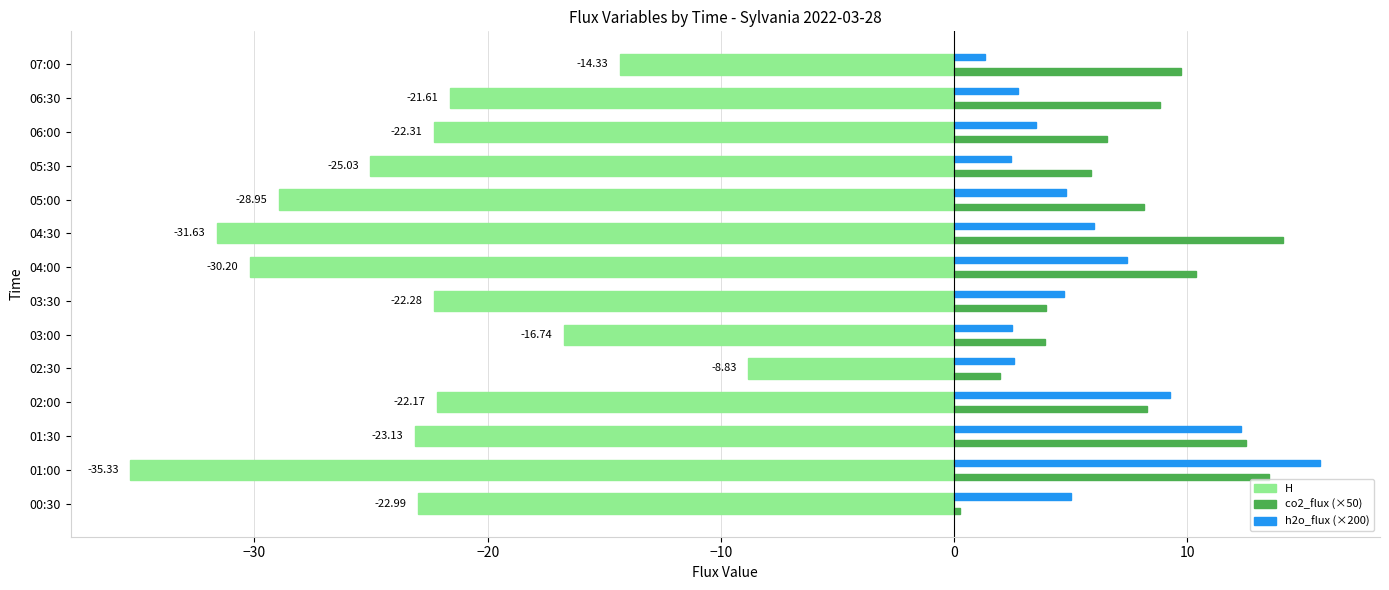

What is the greatest value displayed?

15.7